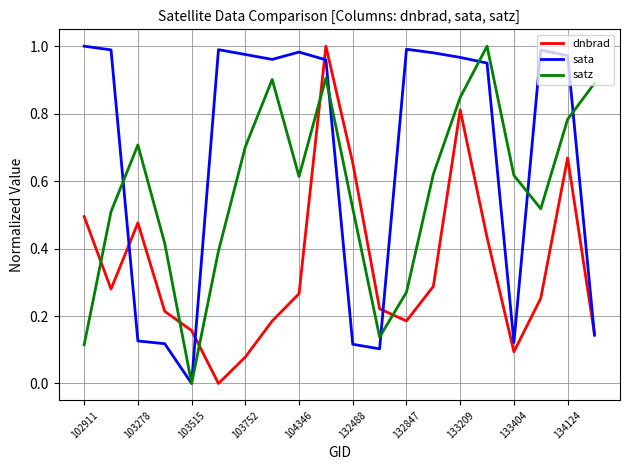

Which series ends up on top after the final intersection of dnbrad and satz?

satz